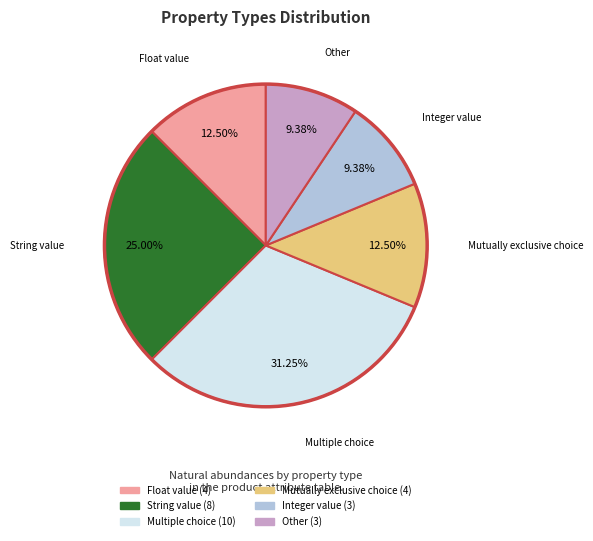

How many slices are in this pie chart?

6